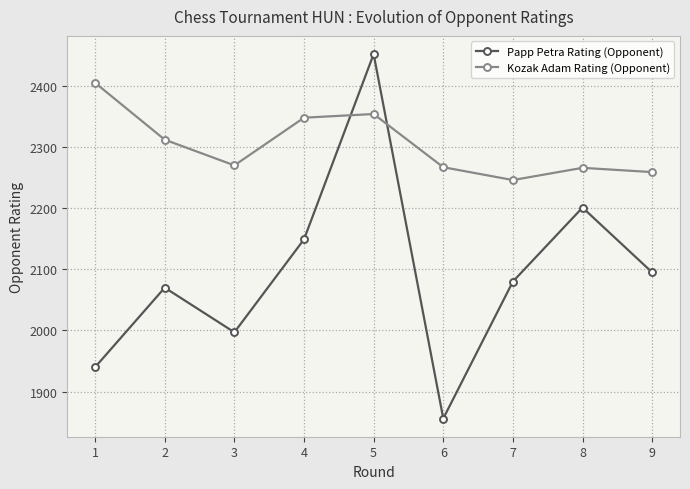

Is it true that Papp Petra Rating (Opponent) equals 1940 at 1?

True